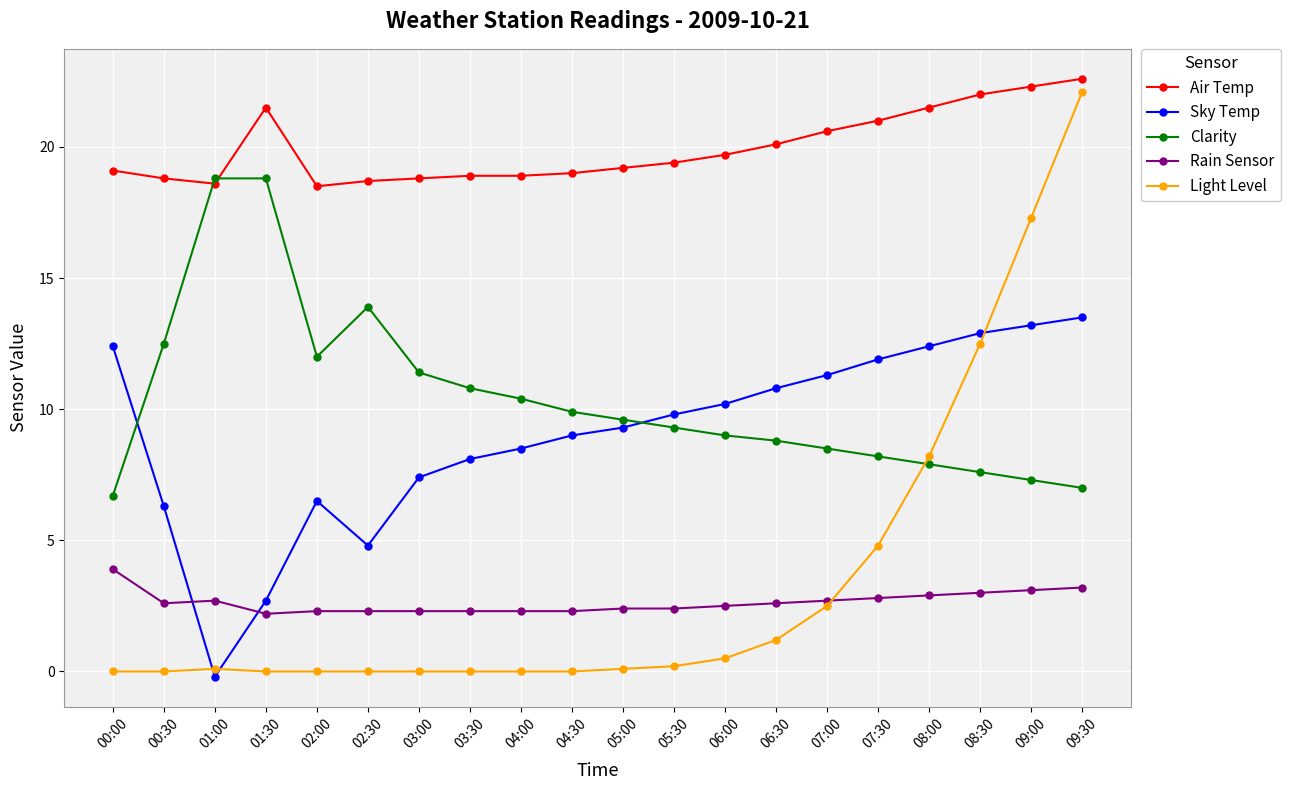

Which series ends up on top after the final intersection of Rain Sensor and Light Level?

Light Level